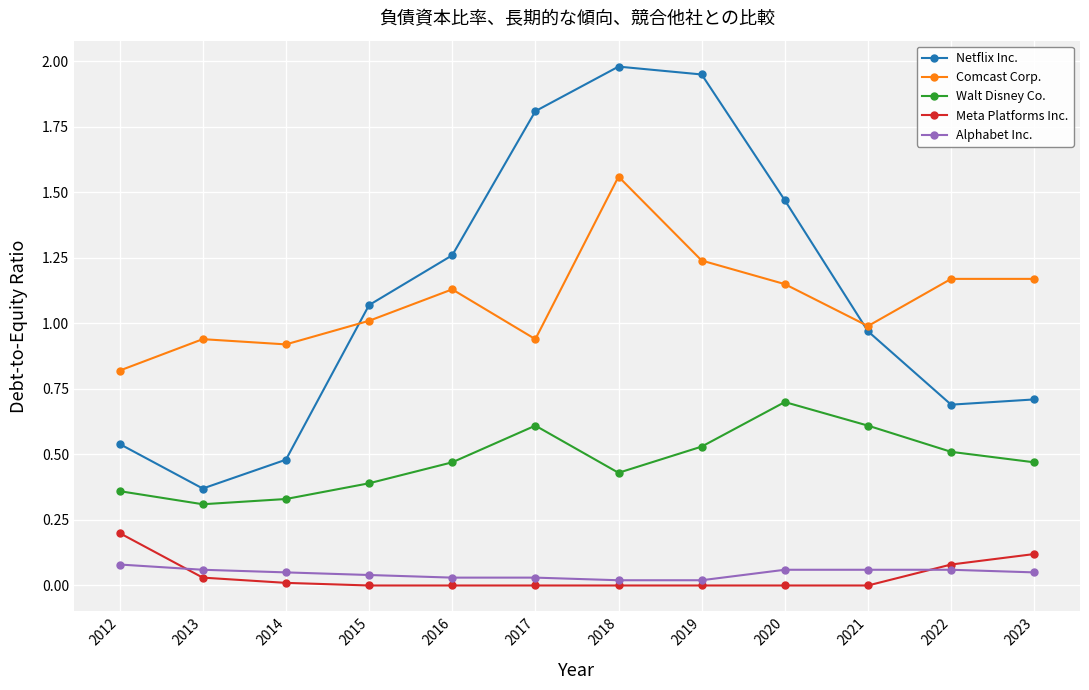

How many data points in Comcast Corp. are above 1?

7